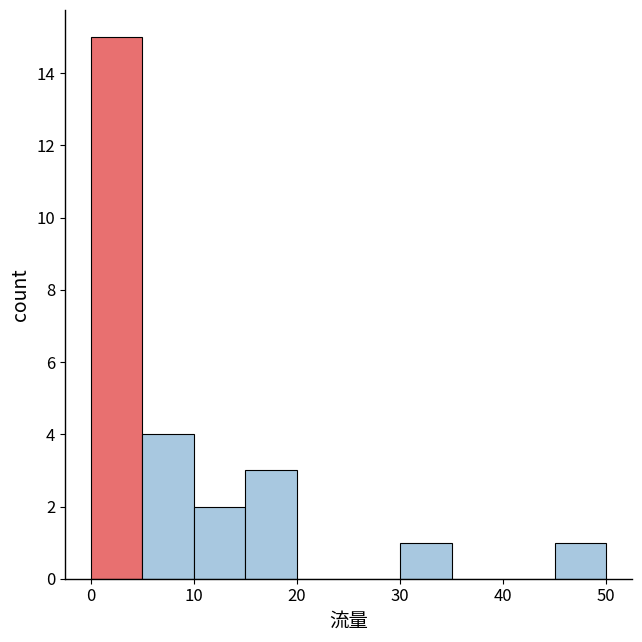

Reading left to right, list every bar in this chart as the range it spans on the x-axis followed by its height. The values are not printed on the chart, so give them approximately, as read against the axis.

0 to 5: 15
5 to 10: 4
10 to 15: 2
15 to 20: 3
20 to 25: 0
25 to 30: 0
30 to 35: 1
35 to 40: 0
40 to 45: 0
45 to 50: 1